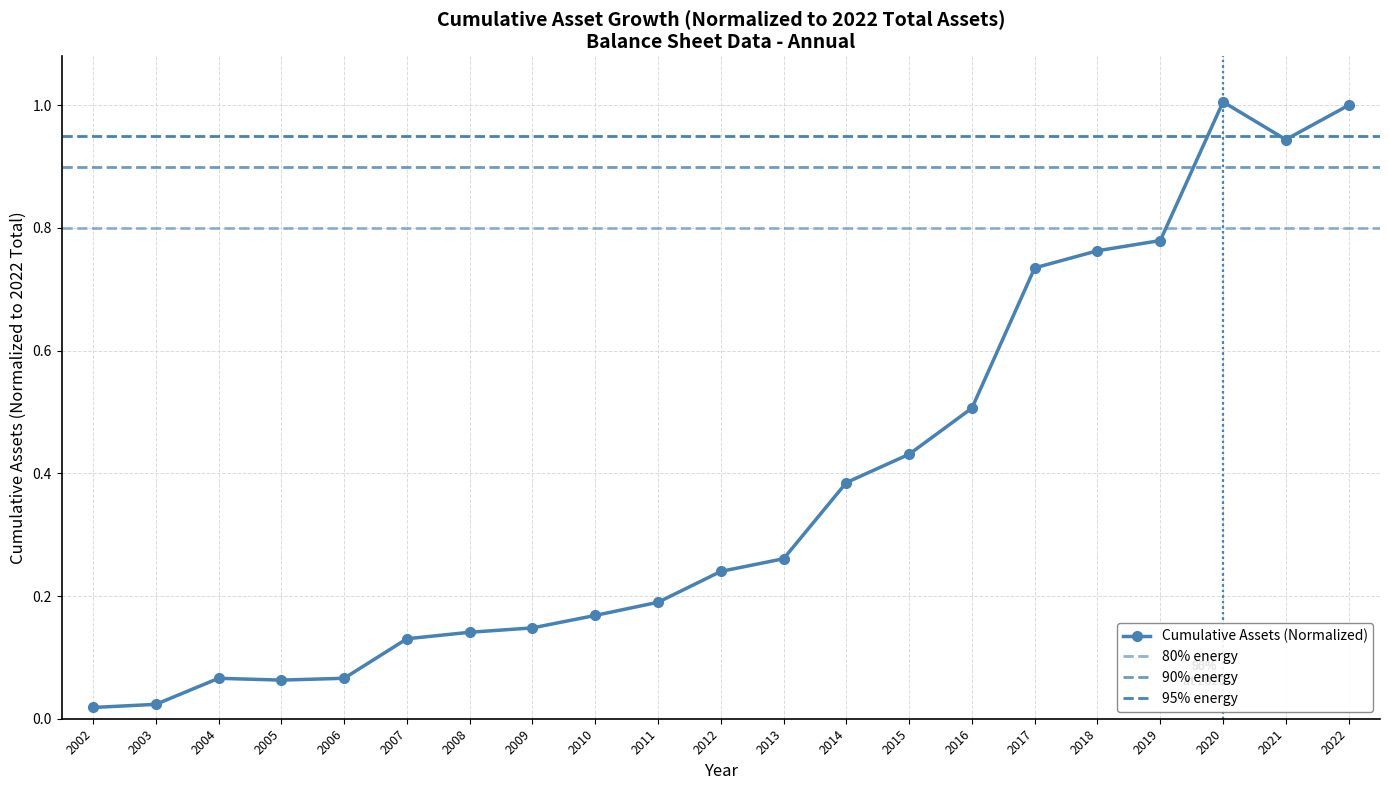

Reading right to left, list all the values displayed in this chart.

2022=1.0	2021=0.9	2020=1.0	2019=0.8	2018=0.8	2017=0.7	2016=0.5	2015=0.4	2014=0.4	2013=0.3	2012=0.2	2011=0.2	2010=0.2	2009=0.1	2008=0.1	2007=0.1	2006=0.1	2005=0.1	2004=0.1	2003=0.0	2002=0.0